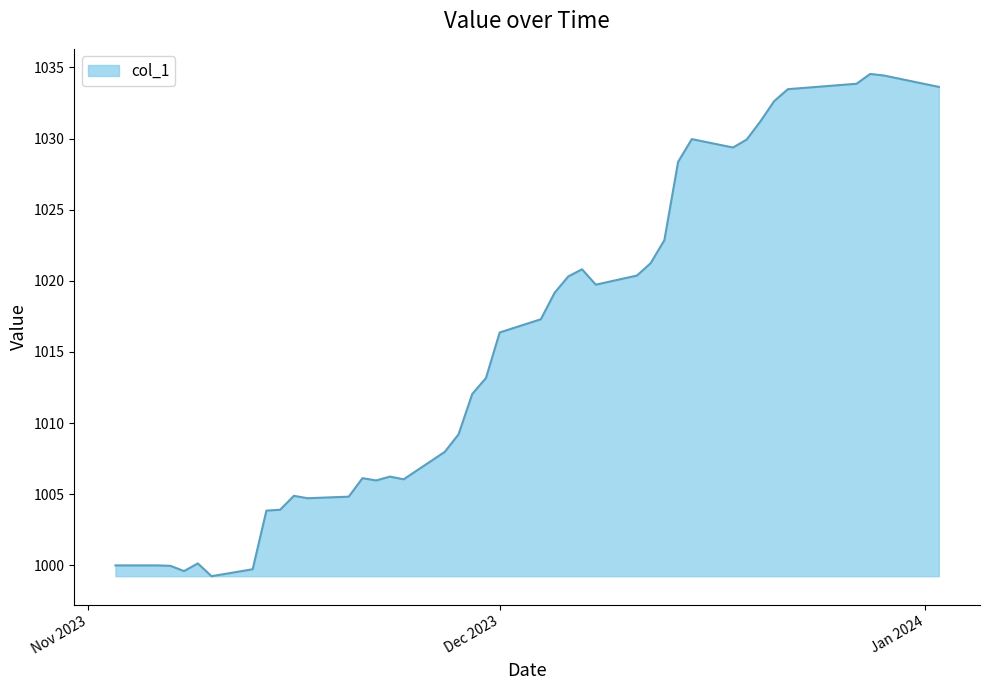

Does the chart display data point markers on the line(s)?

No